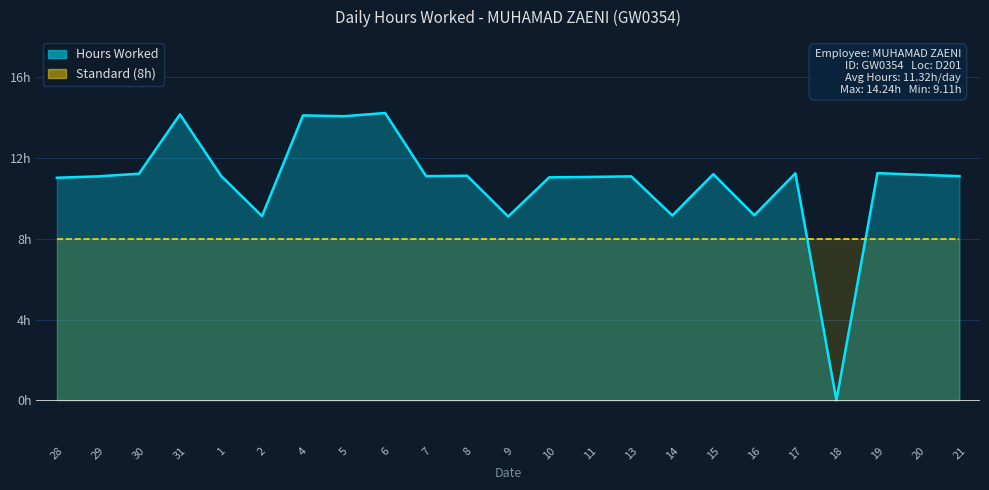

Is it true that the value at 16 is 9.2?

True